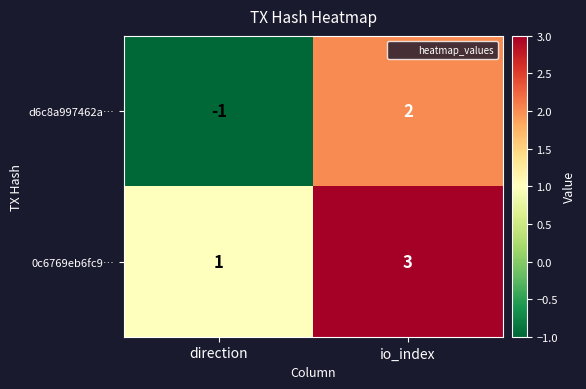

True or false: d6c8a997462a… has a value of 3 at io_index.

False